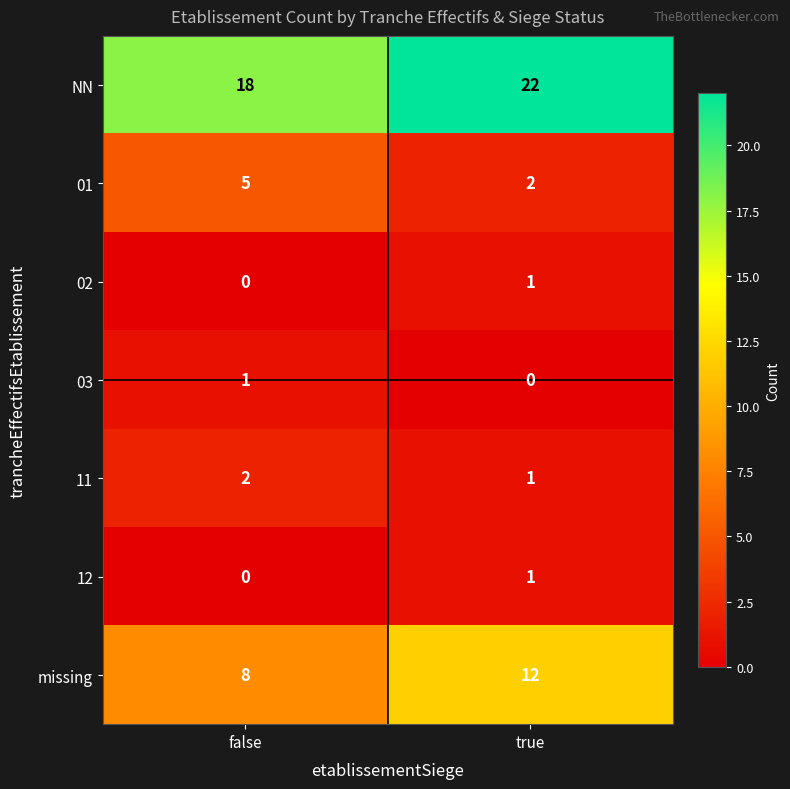

True or false: 02 has a value of 1 at true.

True